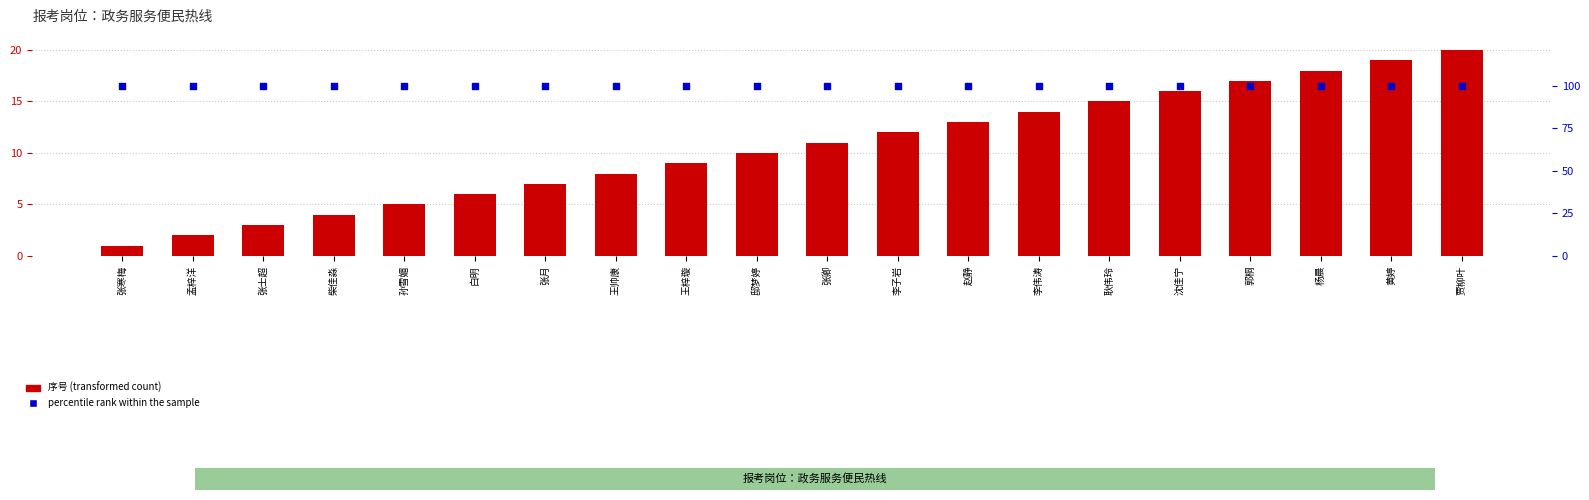

Is the value of 序号 (transformed count) at 张士超 greater than the value of percentile rank within the sample at 张月?

No